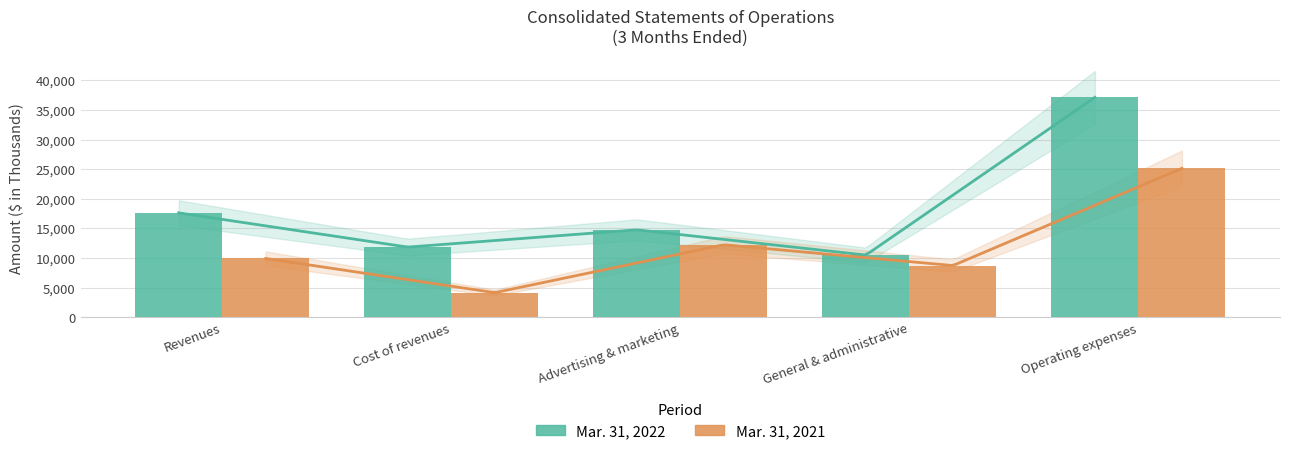

What position from the right is General & administrative?

2